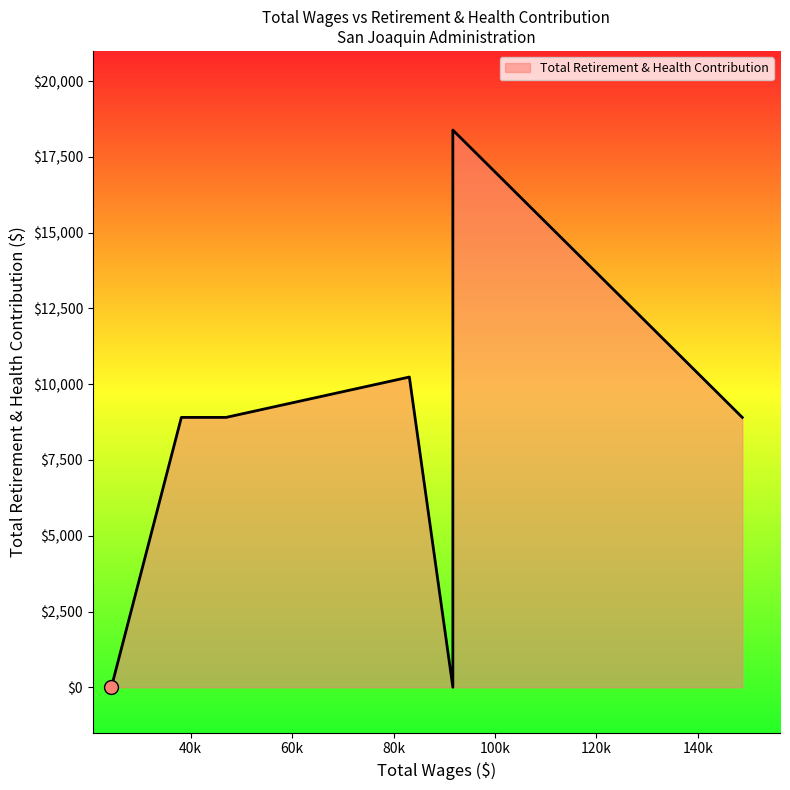

What is the change in value from 83120.0 to 24374.0?

-10238